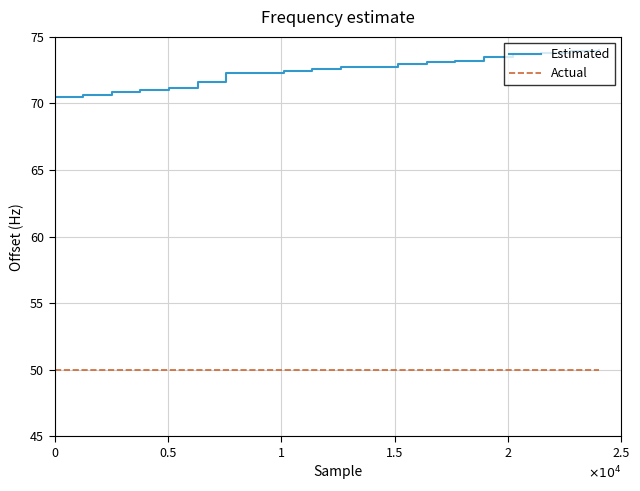

True or false: Actual and Estimated intersect in this chart.

False